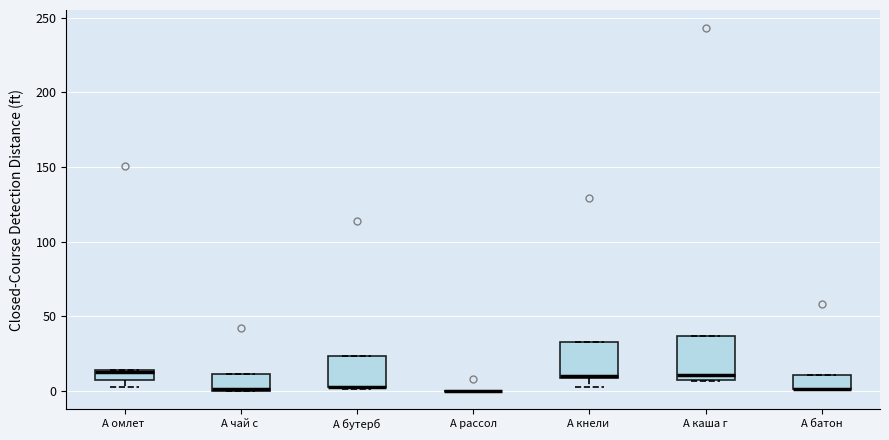

Where is the upper edge of the box for A омлет on the y-axis? The values are not printed on the chart, so give them approximately, as read against the axis.

15